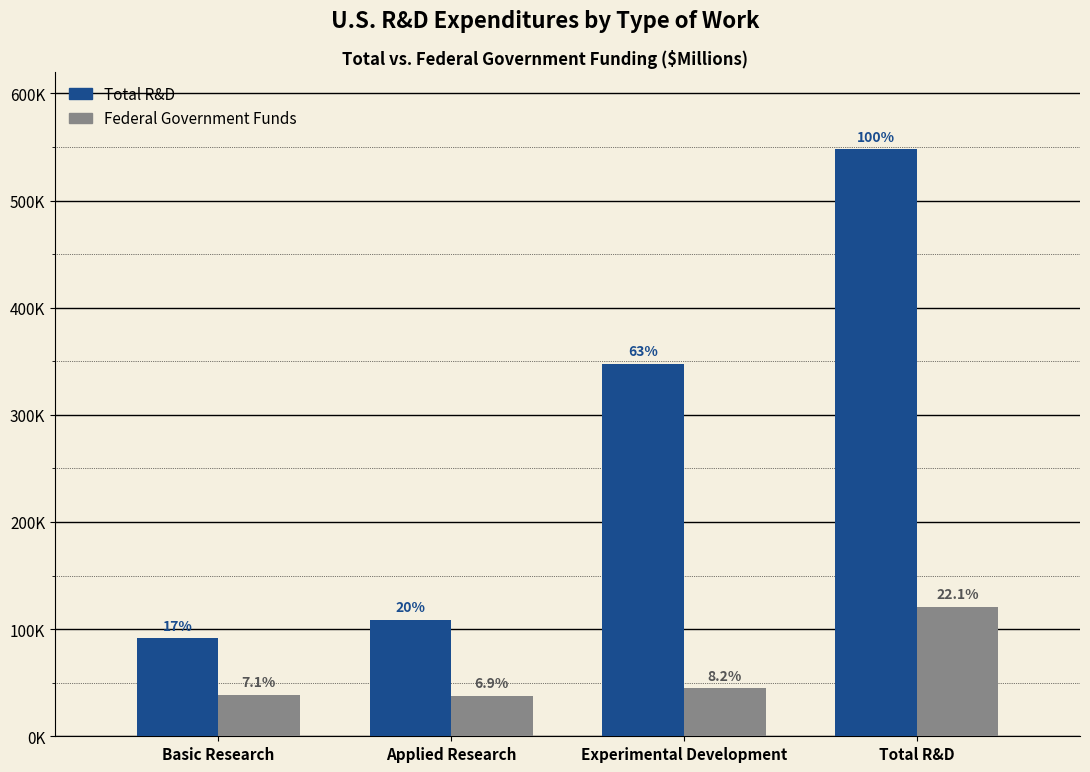

At which label does Total R&D reach its peak?

Total R&D